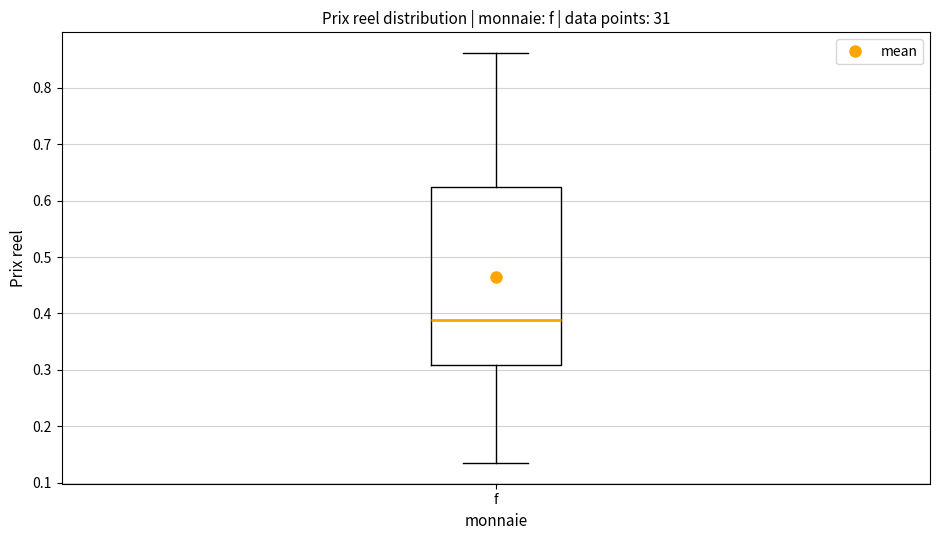

Transcribe this box plot: give where the median line is, the range the box spans, and where the two whiskers end, as read against the y-axis. The values are not printed on the chart, so give them approximately, as read against the axis.

median 0.39, box 0.31 to 0.63, whiskers 0.13 to 0.86